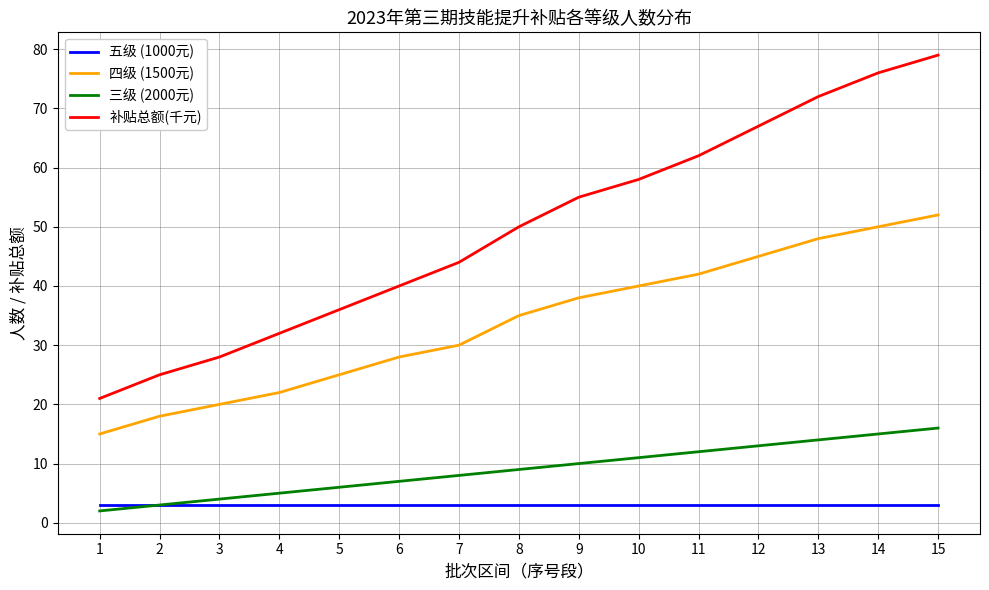

True or false: 三级 (2000元) and 四级 (1500元) cross at least once.

False